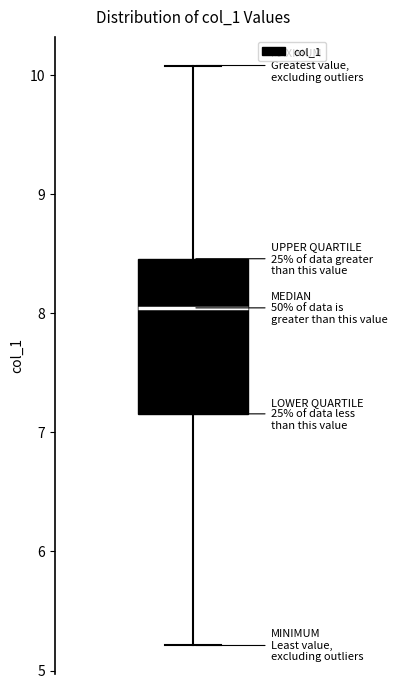

Read this box plot against the y-axis: the position of the median line, the range covered by the box, and the ends of both whiskers. The values are not printed on the chart, so give them approximately, as read against the axis.

median 8.0, box 7.2 to 8.5, whiskers 5.2 to 10.1